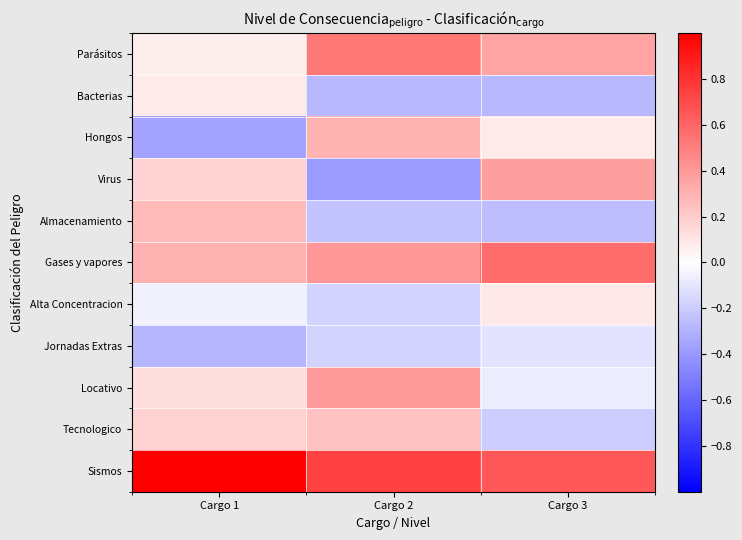

Reading right to left, extract all data points from this chart.

Parásitos: Cargo 3=0.4	Cargo 2=0.5	Cargo 1=0.1
Bacterias: Cargo 3=-0.3	Cargo 2=-0.3	Cargo 1=0.1
Hongos: Cargo 3=0.1	Cargo 2=0.3	Cargo 1=-0.4
Virus: Cargo 3=0.4	Cargo 2=-0.4	Cargo 1=0.2
Almacenamiento: Cargo 3=-0.3	Cargo 2=-0.2	Cargo 1=0.3
Gases y vapores: Cargo 3=0.6	Cargo 2=0.4	Cargo 1=0.3
Alta Concentracion: Cargo 3=0.1	Cargo 2=-0.2	Cargo 1=-0.1
Jornadas Extras: Cargo 3=-0.1	Cargo 2=-0.2	Cargo 1=-0.3
Locativo: Cargo 3=-0.1	Cargo 2=0.4	Cargo 1=0.1
Tecnologico: Cargo 3=-0.2	Cargo 2=0.2	Cargo 1=0.2
Sismos: Cargo 3=0.7	Cargo 2=0.7	Cargo 1=1.0